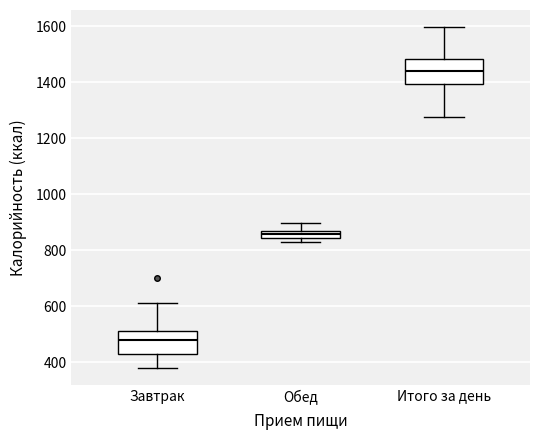

Which box's median line is the highest?

Итого за день